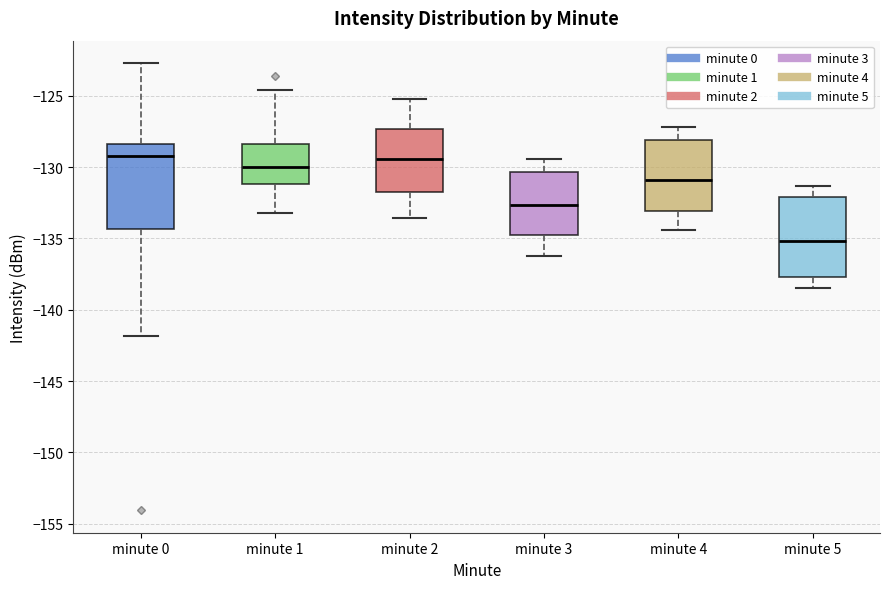

Reading left to right, read every box against the y-axis: the position of its median line, the range the box covers, and the ends of its whiskers. The values are not printed on the chart, so give them approximately, as read against the axis.

minute 0: median -129.0, box -134.5 to -128.5, whiskers -142.0 to -122.5
minute 1: median -130.0, box -131.0 to -128.5, whiskers -133.0 to -124.5
minute 2: median -129.5, box -131.5 to -127.5, whiskers -133.5 to -125.0
minute 3: median -132.5, box -135.0 to -130.5, whiskers -136.0 to -129.5
minute 4: median -131.0, box -133.0 to -128.0, whiskers -134.5 to -127.0
minute 5: median -135.0, box -137.5 to -132.0, whiskers -138.5 to -131.5